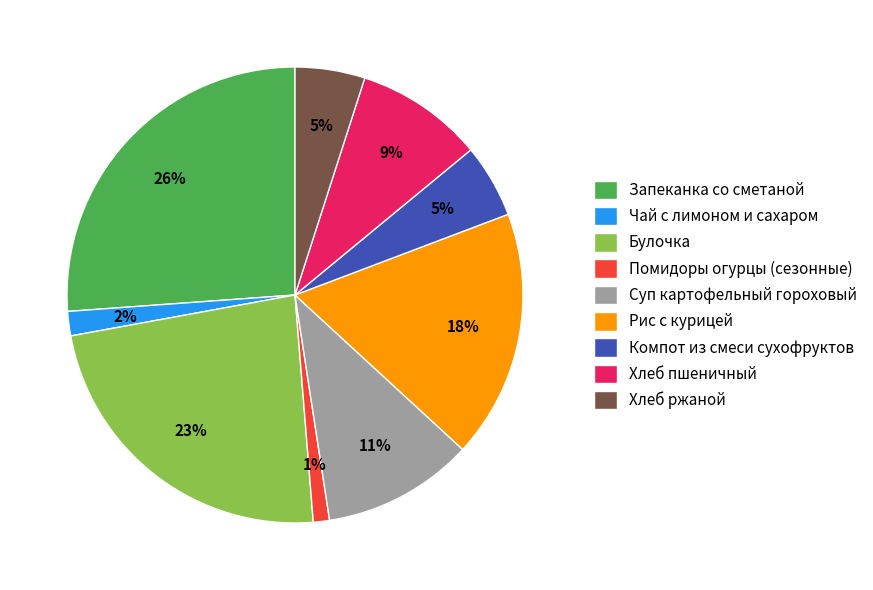

Between Компот из смеси сухофруктов and Хлеб пшеничный, which is larger?

Хлеб пшеничный